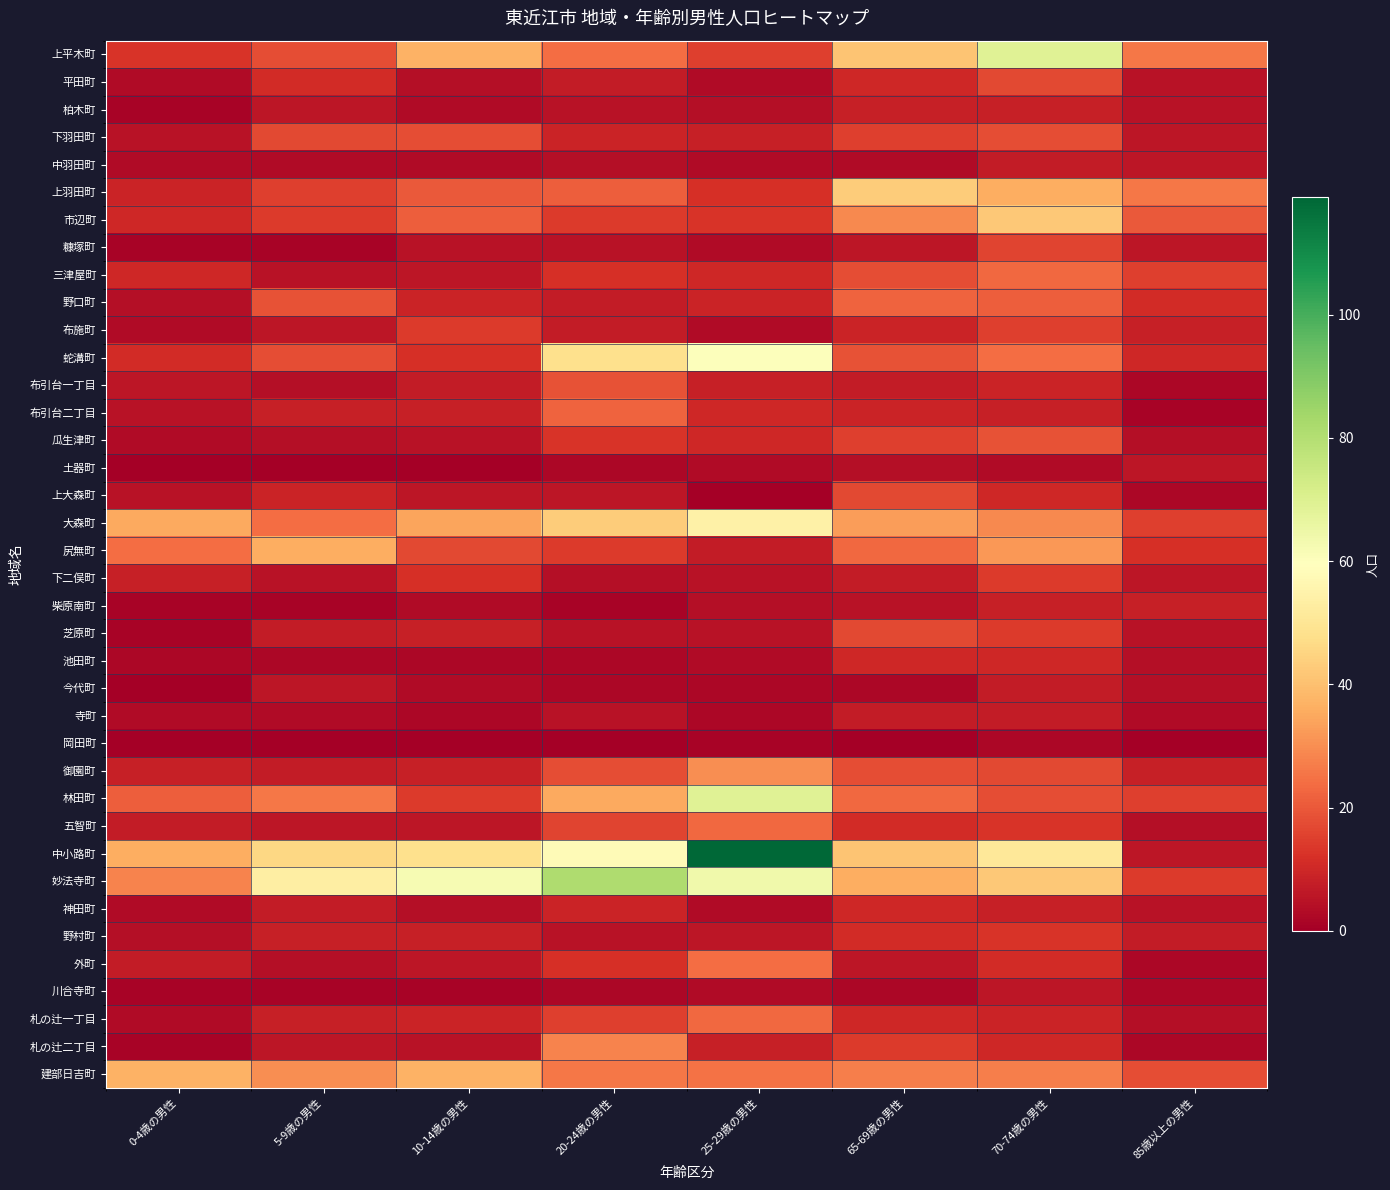

Which series has the widest spread of values?

中小路町